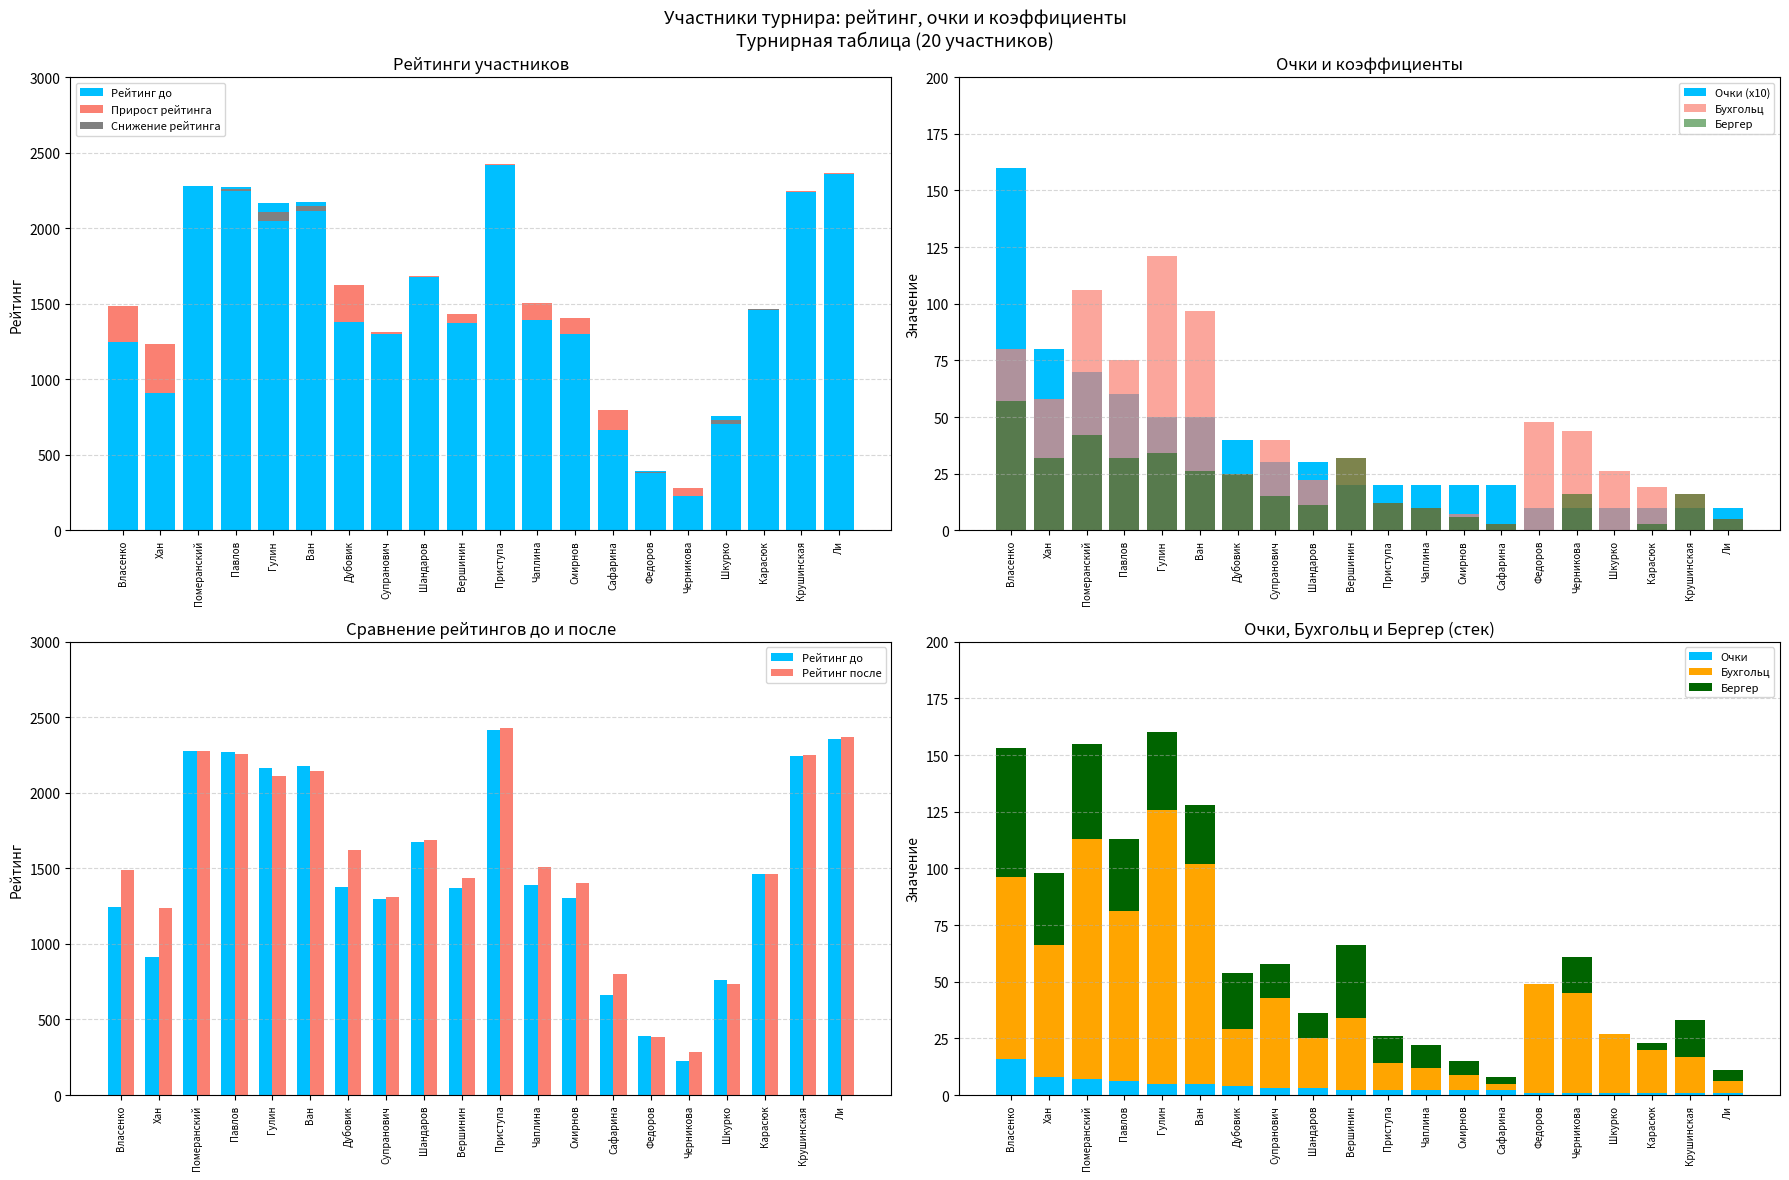

Which has a higher value, Ли or Приступа?

Приступа